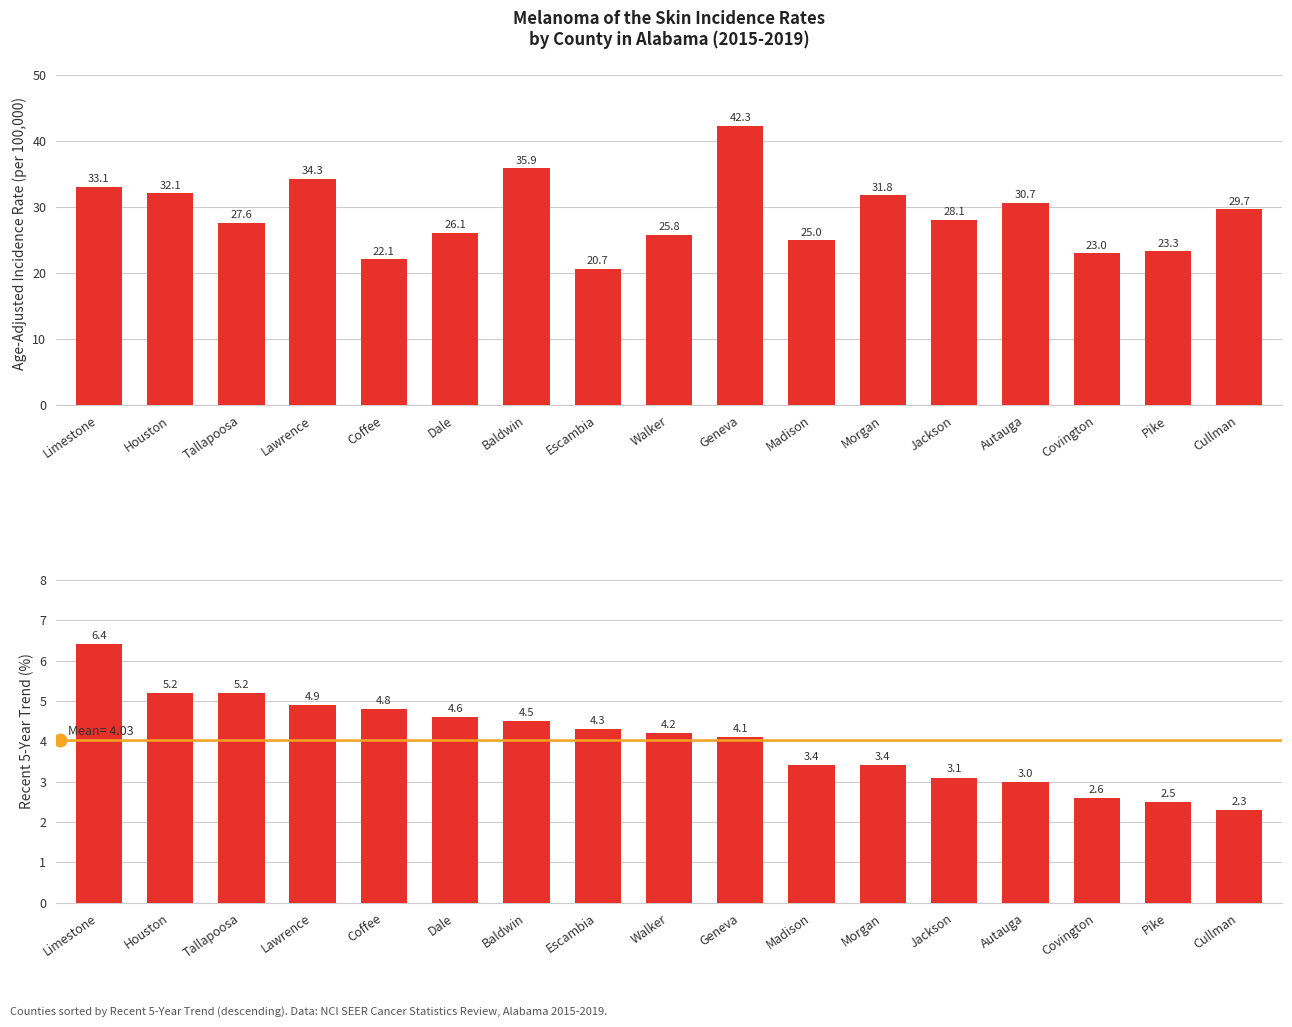

What position from the left is Pike?

16